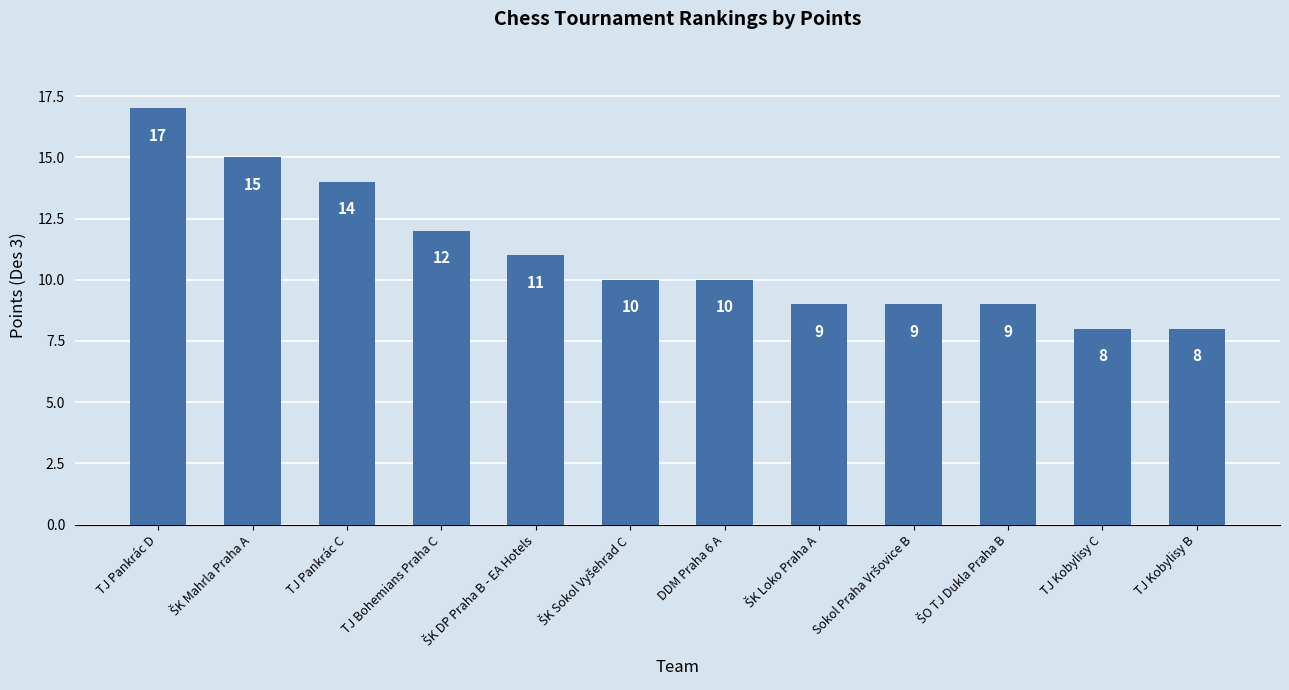

Where is the data nearest to the value 12?

TJ Bohemians Praha C